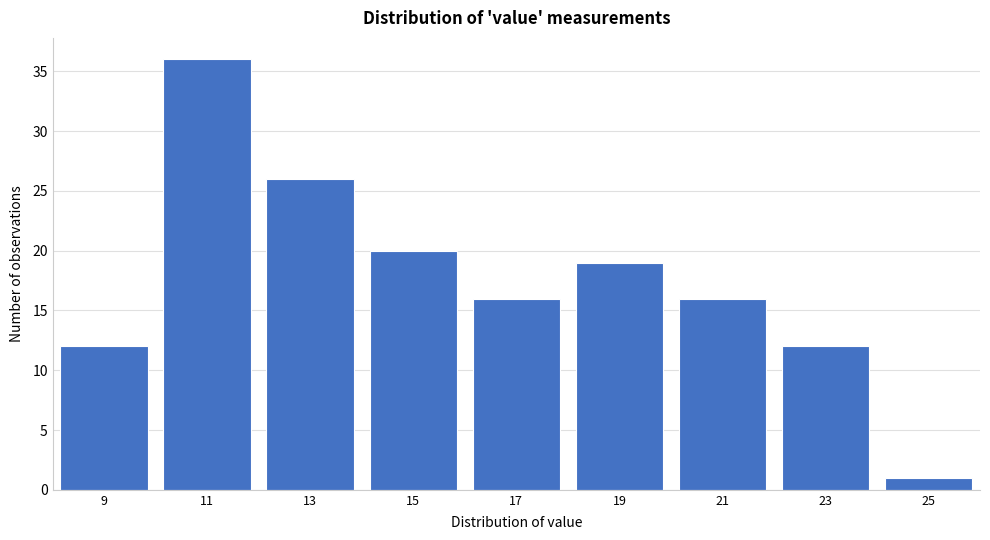

Reading right to left, list all the values displayed in this chart.

1	12	16	19	16	20	26	36	12